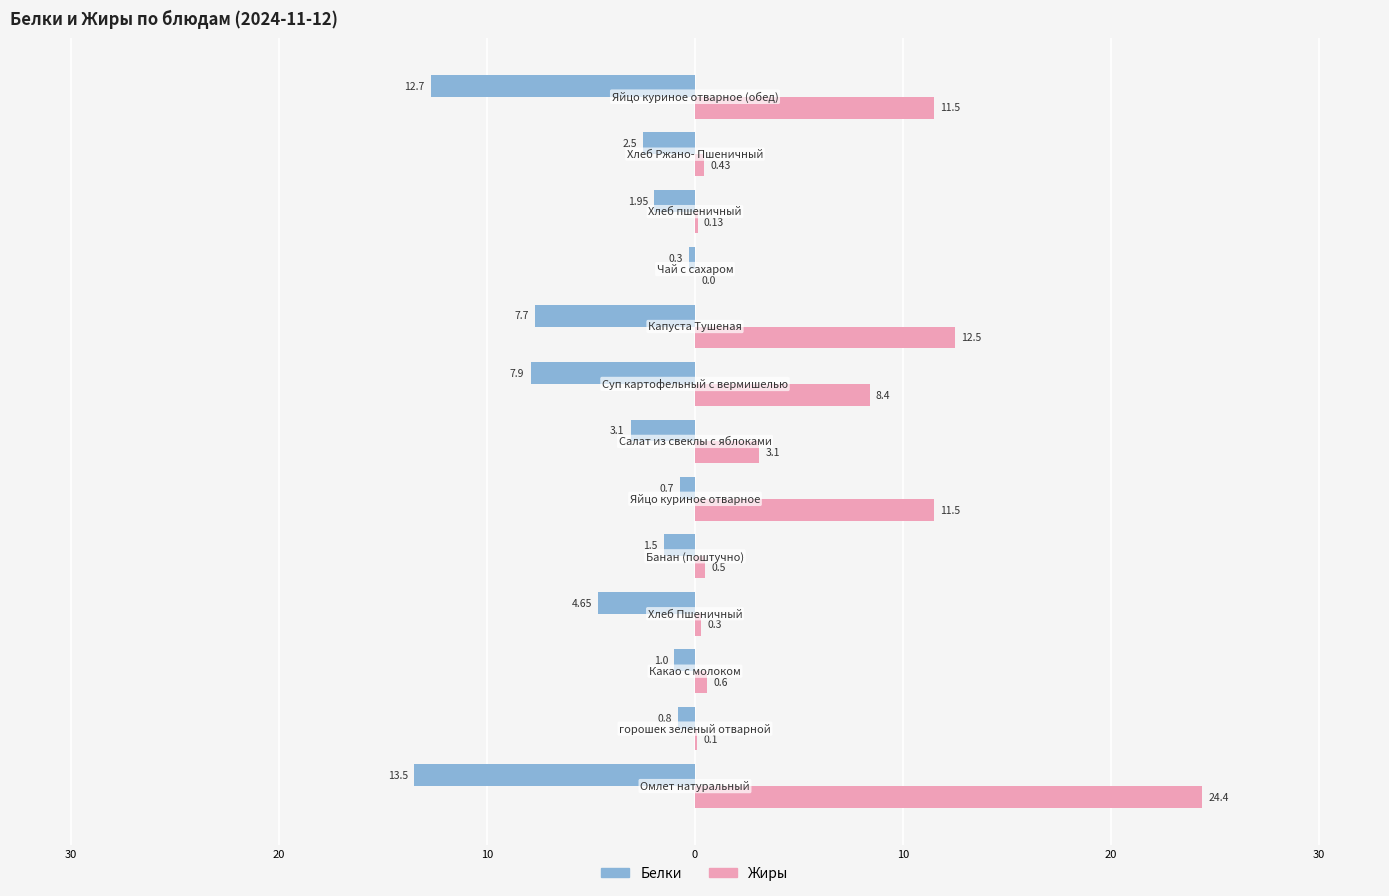

What are all the series names shown in the legend?

Белки, Жиры